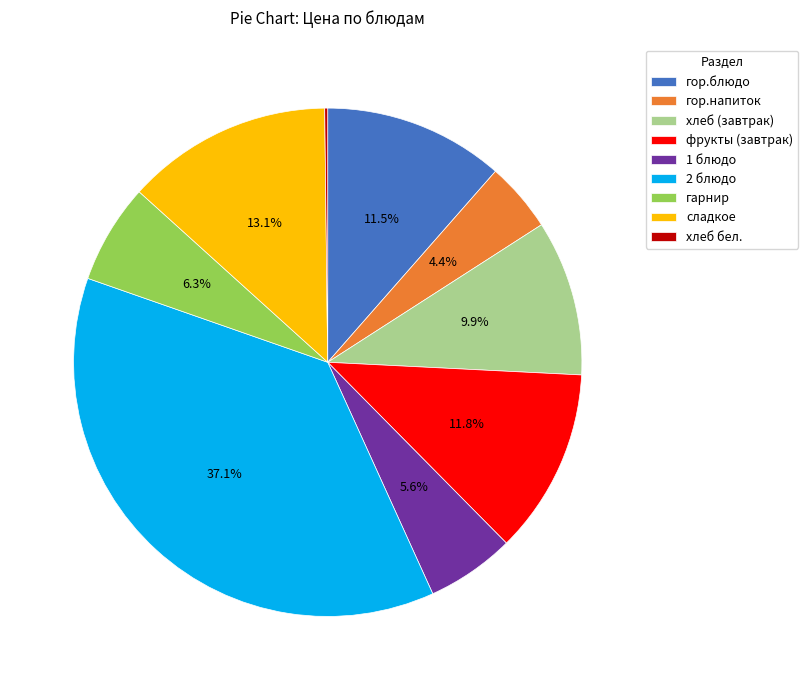

Which category has the biggest portion of the pie?

2 блюдо